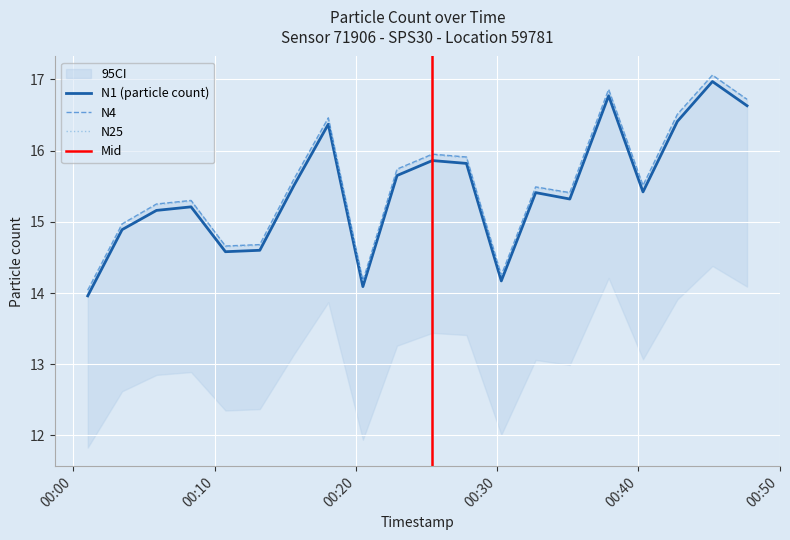

The N4 series shows 15.3 at 2022-07-29T00:08:20. True or false?

True